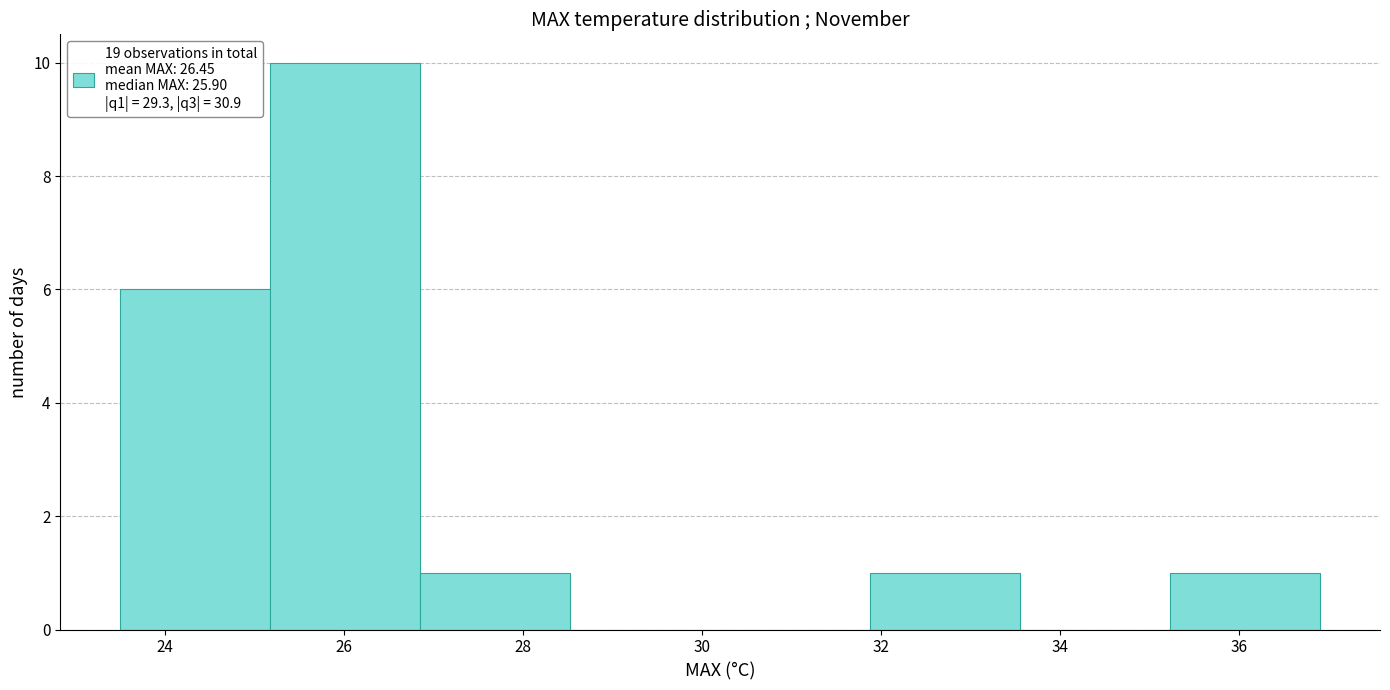

Reading left to right, transcribe this chart: for each bar, give the range it covers on the x-axis and its height. Neither the bar edges nor the heights are printed on the chart, so give them approximately, as read against the axes.

23.6 to 25.2: 6
25.2 to 26.8: 10
26.8 to 28.6: 1
28.6 to 30.2: 0
30.2 to 31.8: 0
31.8 to 33.6: 1
33.6 to 35.2: 0
35.2 to 37.0: 1